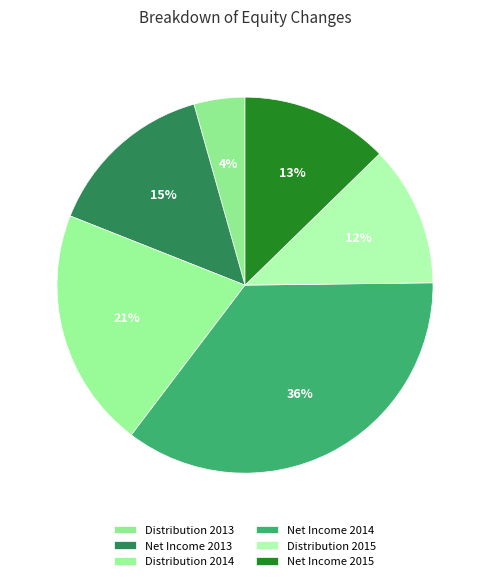

Which category has the biggest portion of the pie?

Net Income 2014